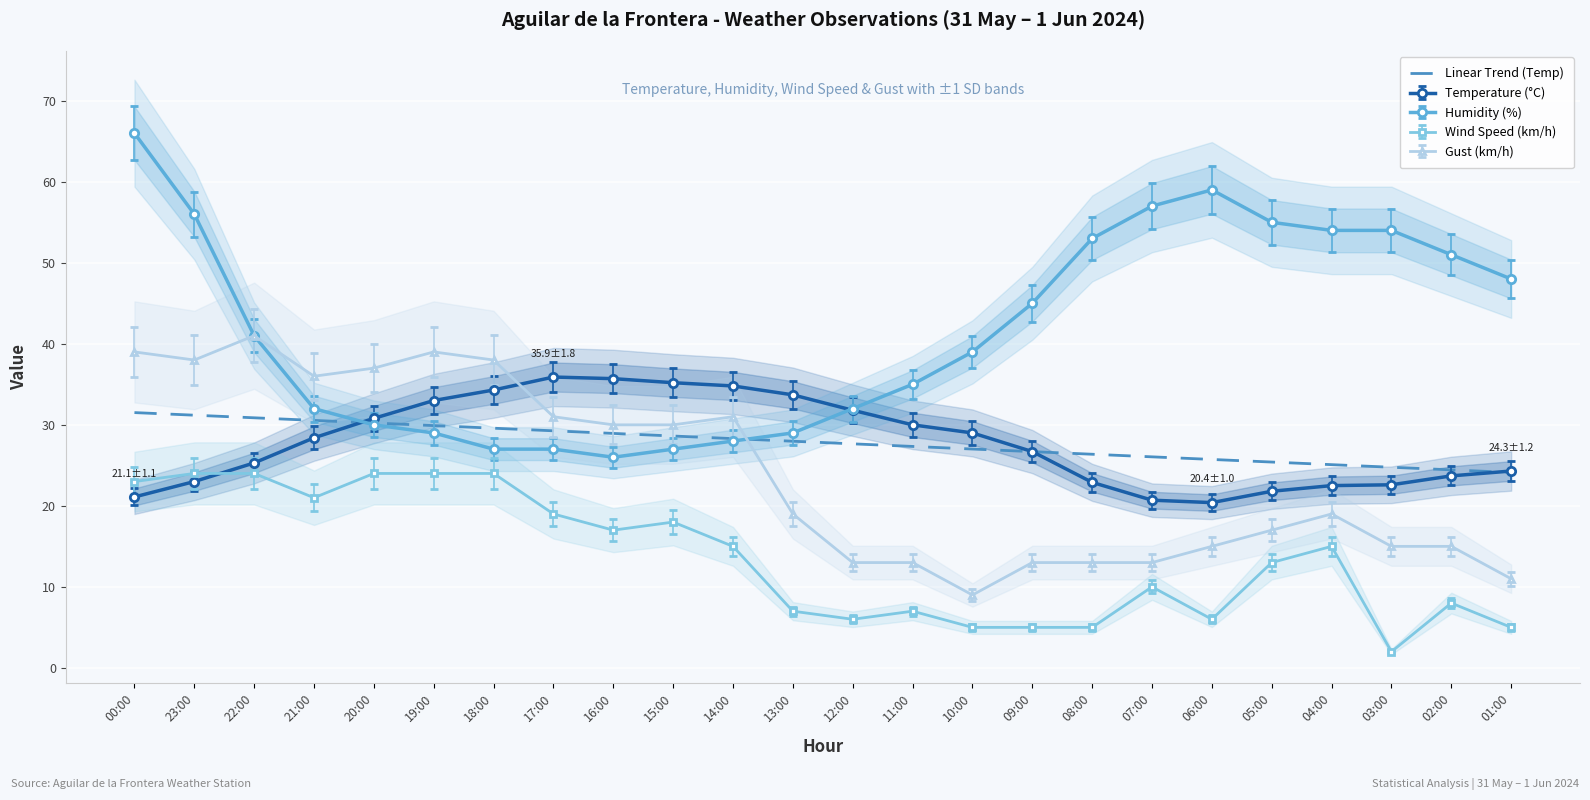

What value does the Linear Trend (Temp) series have at 03:00?

24.8